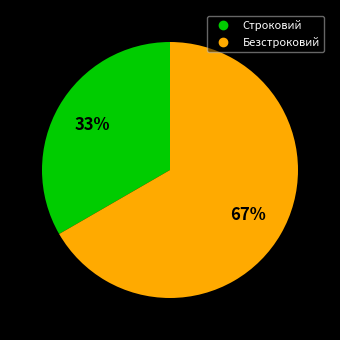

Which slice represents more than half of the pie?

Безстроковий